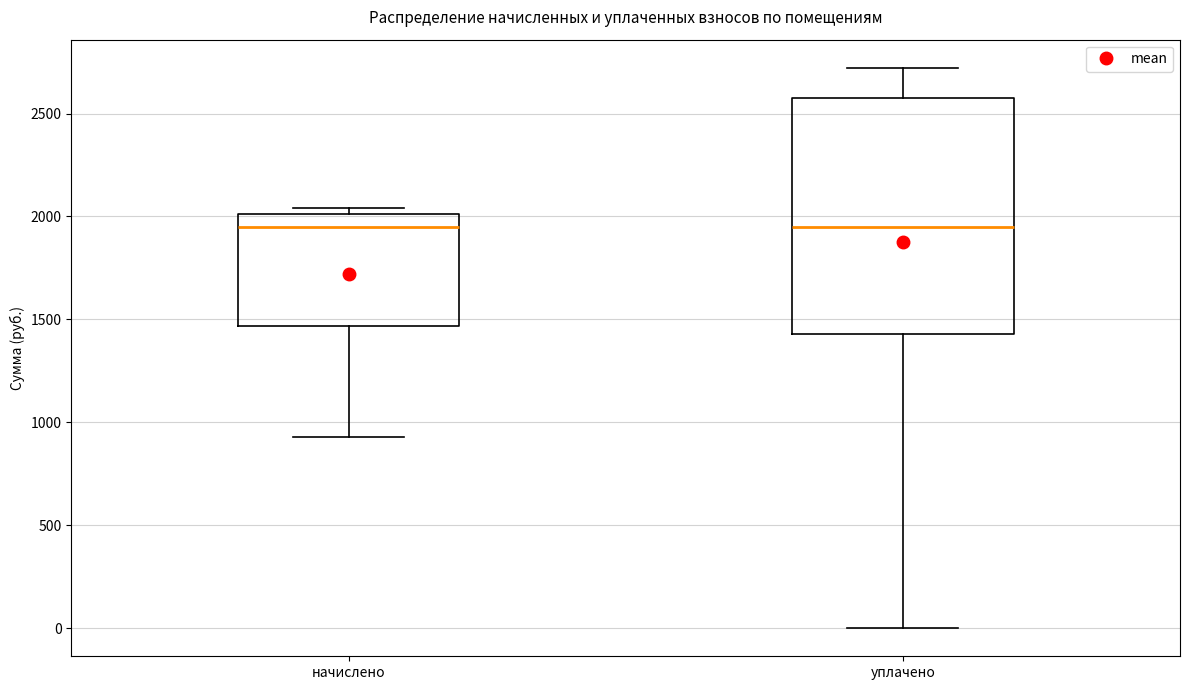

Reading left to right, transcribe this box plot: for each box, give where its median line is, the range the box spans, and where its two whiskers end, as read against the y-axis. The values are not printed on the chart, so give them approximately, as read against the axis.

начислено: median 1950, box 1450 to 2000, whiskers 950 to 2050
уплачено: median 1950, box 1450 to 2600, whiskers 0 to 2700